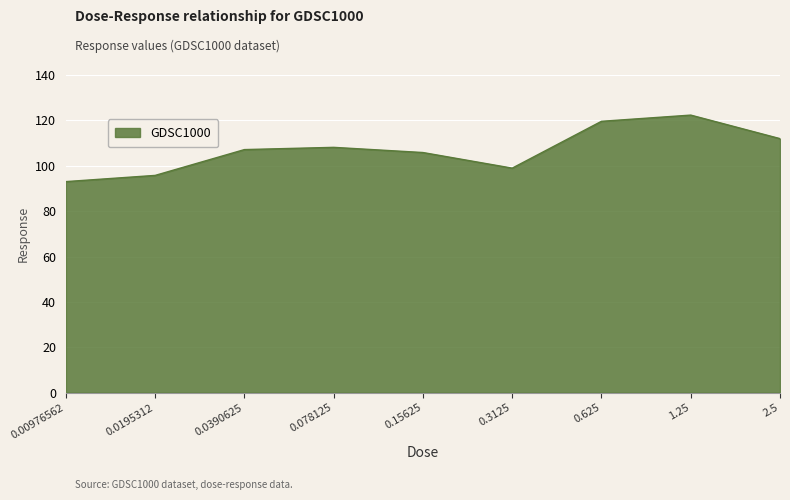

How many lines are shown in the chart?

1